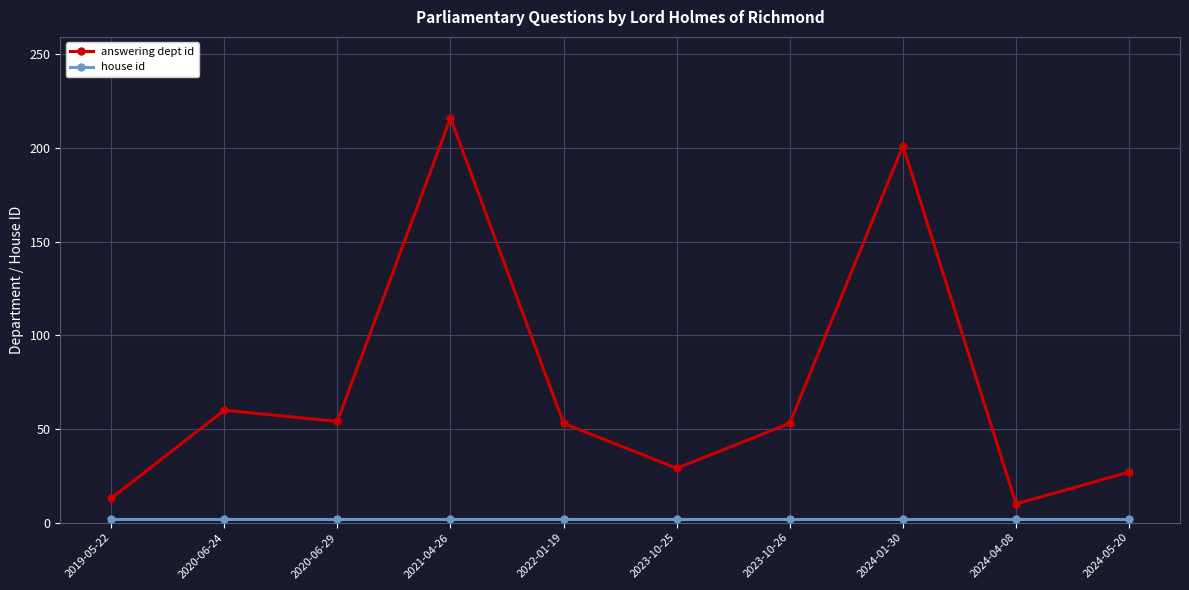

How many distinct data groups are displayed?

2